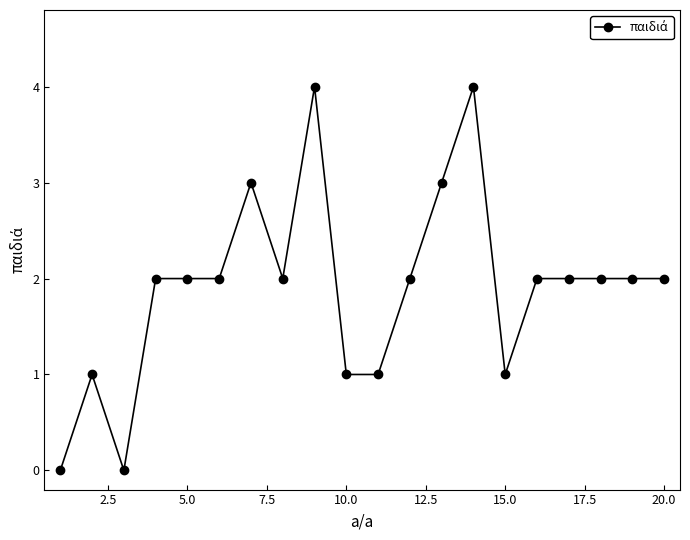

True or false: there are more than 0 points higher than both neighbors.

True